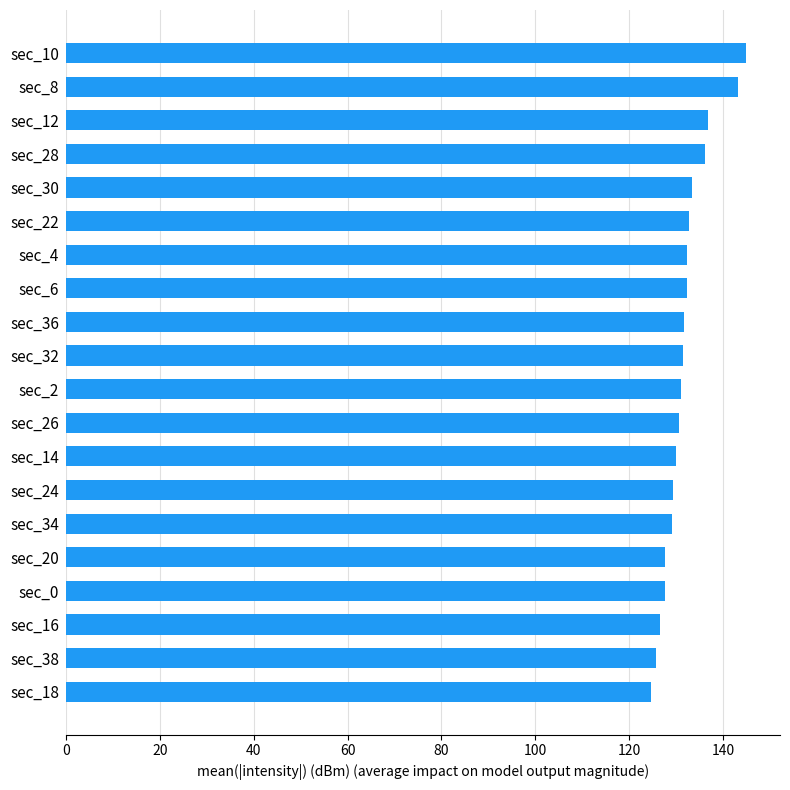

The chart shows a value of 136.2 at sec_28. True or false?

True